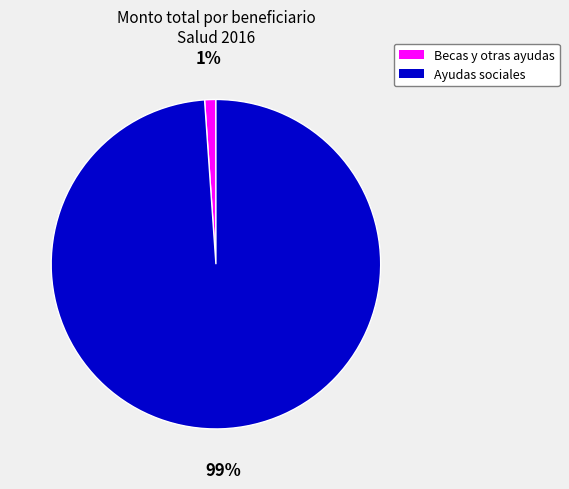

How many slices are in this pie chart?

2